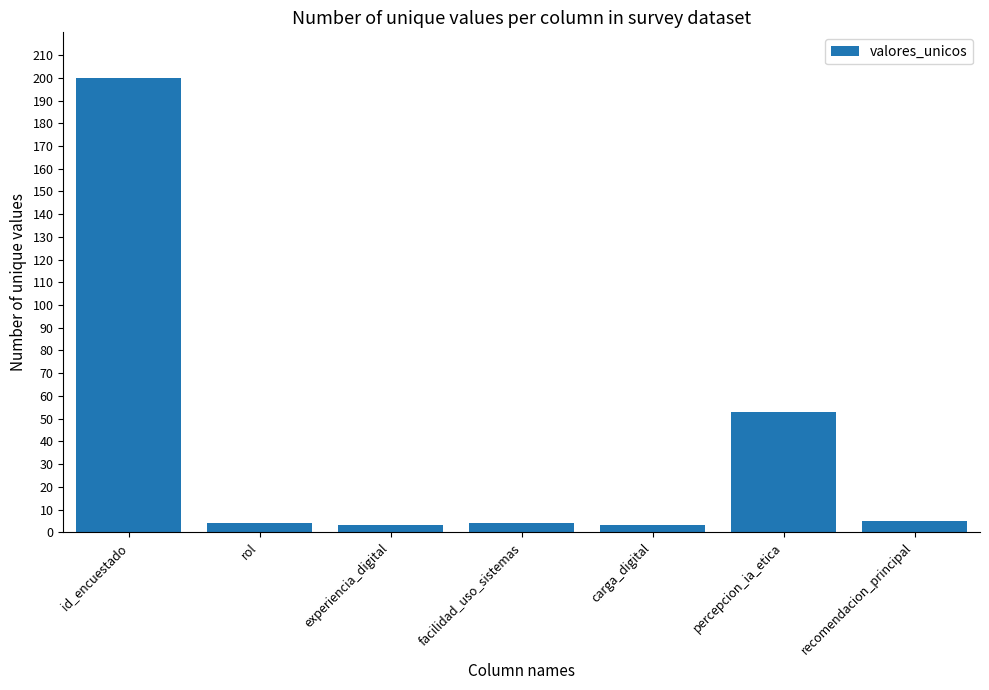

What is the change in value from id_encuestado to recomendacion_principal?

-195